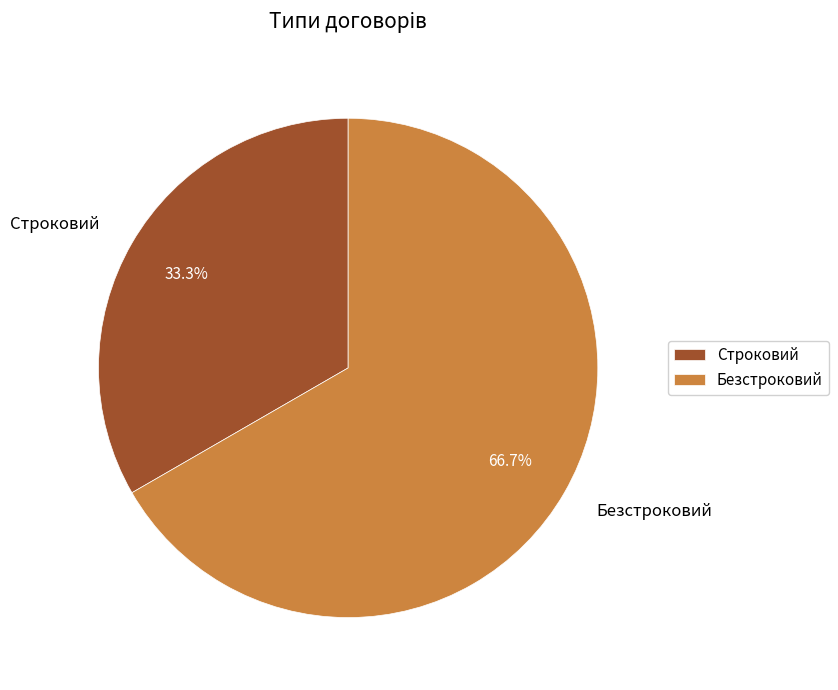

True or false: Строковий accounts for 33% of the total.

True